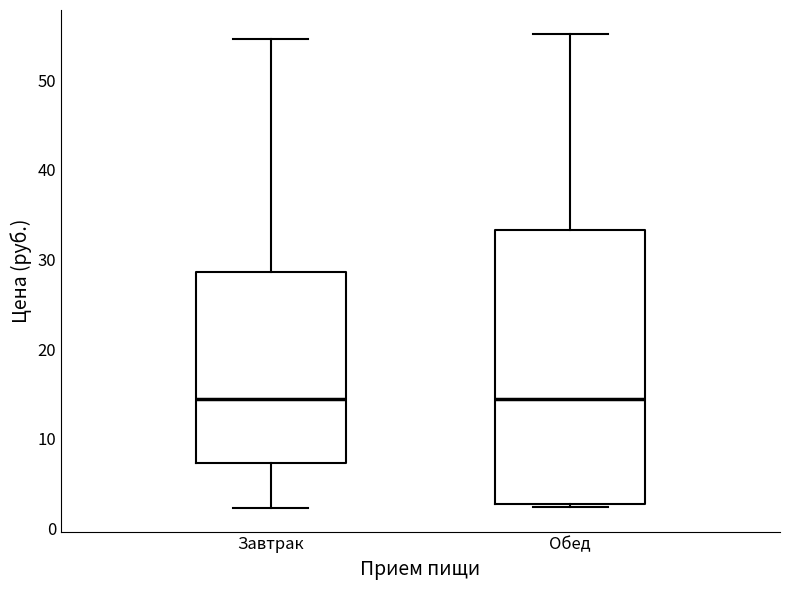

Reading left to right, transcribe this box plot: for each box, give where its median line is, the range the box spans, and where its two whiskers end, as read against the y-axis. The values are not printed on the chart, so give them approximately, as read against the axis.

Завтрак: median 14, box 7 to 29, whiskers 2 to 55
Обед: median 14, box 3 to 33, whiskers 2 to 55